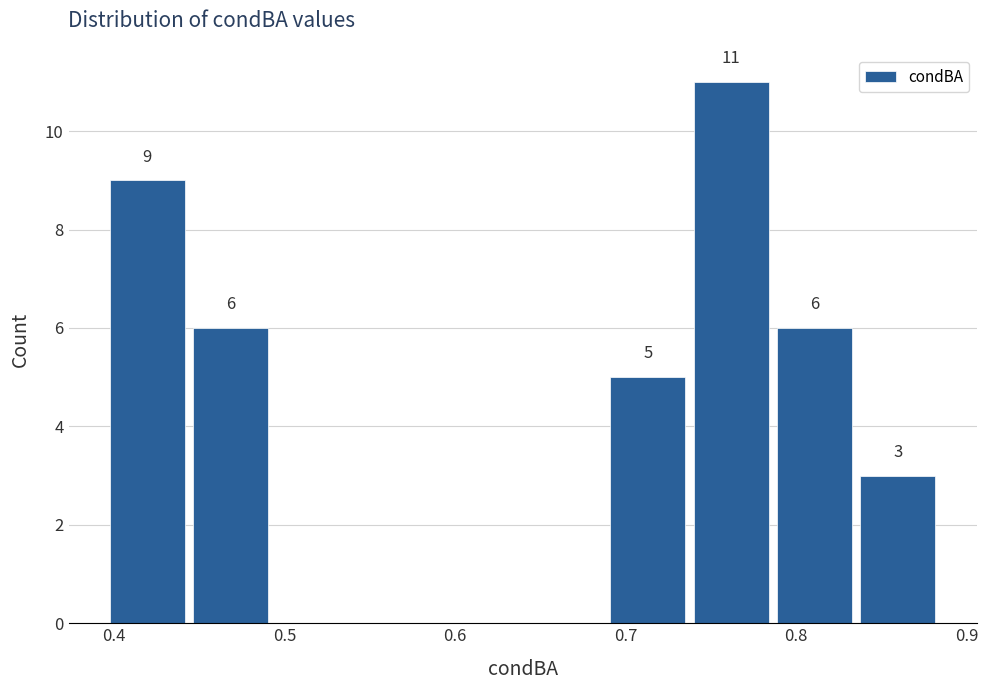

Which range on the x-axis has the tallest bar?

0.74 to 0.79